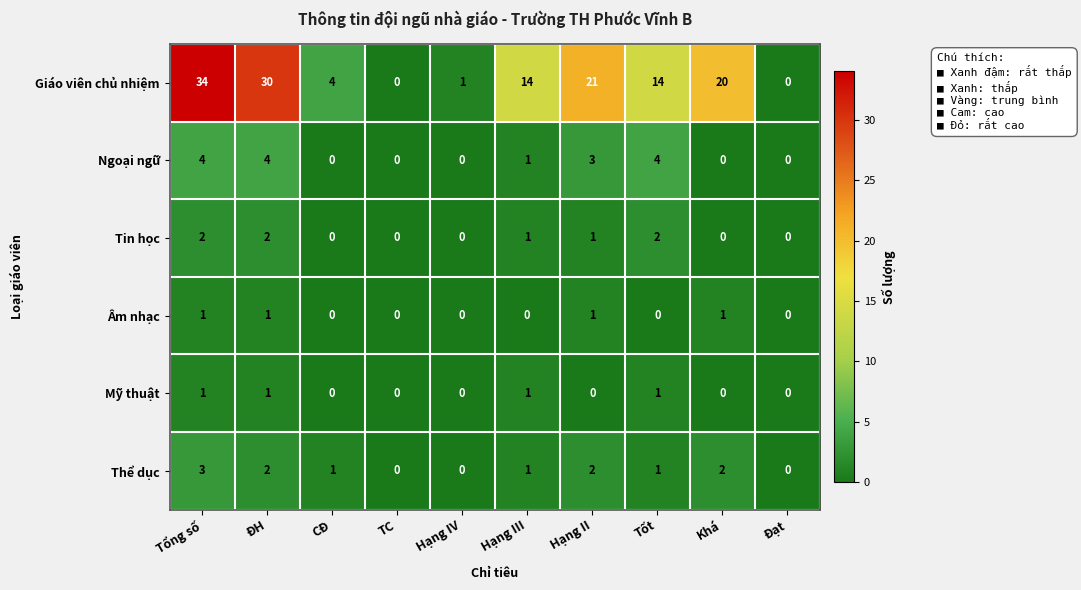

What is the greatest value displayed?

34